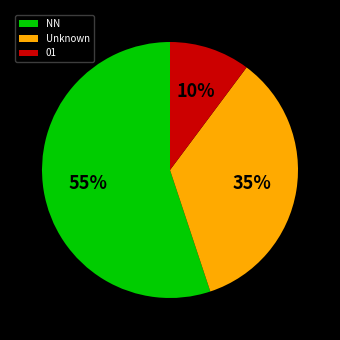

Which has a higher value, 01 or Unknown?

Unknown